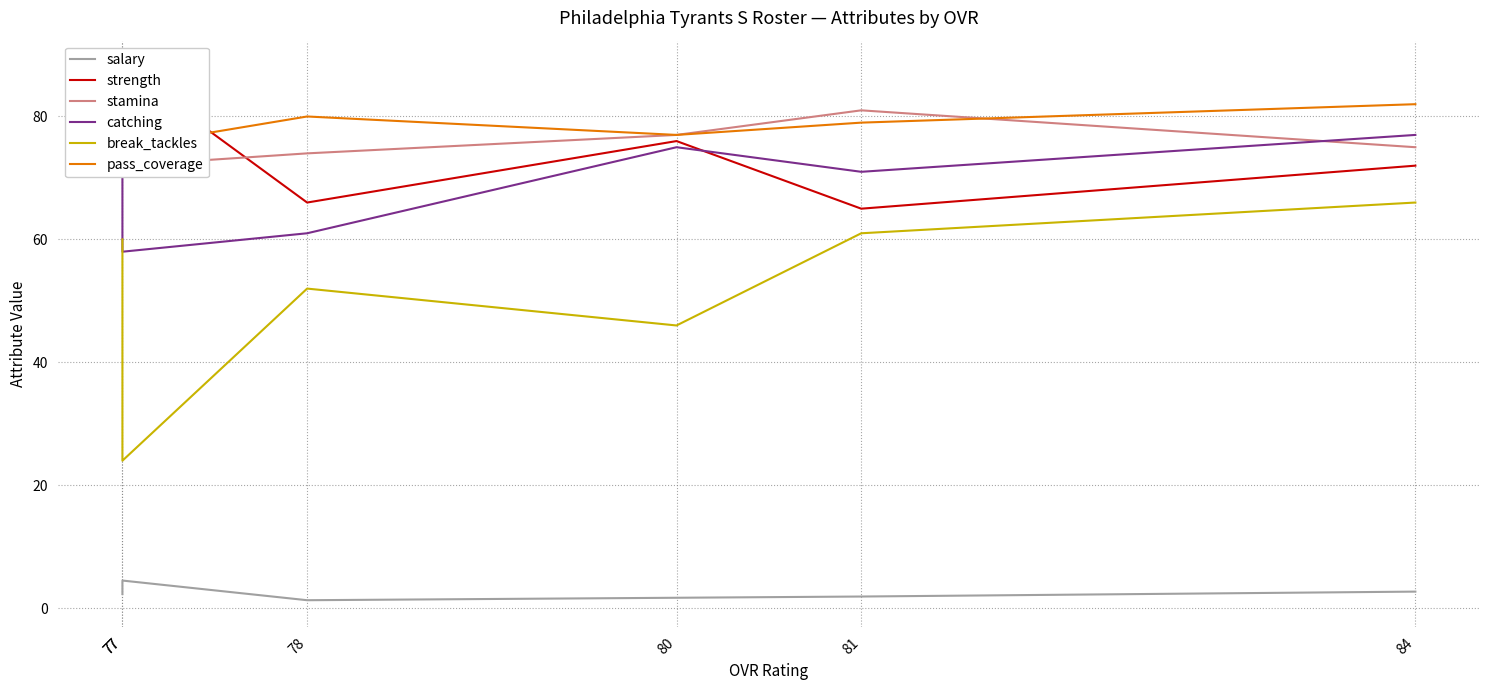

True or false: break_tackles and pass_coverage cross at least once.

False